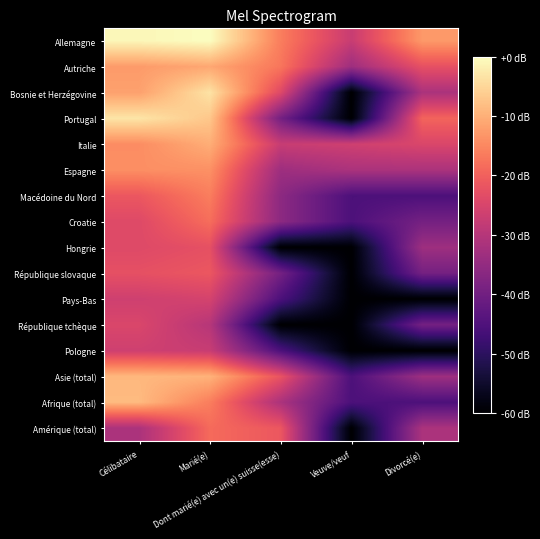

Reading right to left, what are all the values shown in this chart?

Allemagne: Divorcé(e)=-12.8	Veuve/veuf=-27.4	Dont marié(e) avec un(e) suisse(esse)=-16.2	Marié(e)=0.0	Célibataire=-0.9
Autriche: Divorcé(e)=-22.6	Veuve/veuf=-33.4	Dont marié(e) avec un(e) suisse(esse)=-17.2	Marié(e)=-11.0	Célibataire=-12.6
Bosnie et Herzégovine: Divorcé(e)=-31.5	Veuve/veuf=-60.0	Dont marié(e) avec un(e) suisse(esse)=-23.9	Marié(e)=-3.4	Célibataire=-11.9
Portugal: Divorcé(e)=-19.5	Veuve/veuf=-60.0	Dont marié(e) avec un(e) suisse(esse)=-39.5	Marié(e)=-7.0	Célibataire=-3.1
Italie: Divorcé(e)=-24.7	Veuve/veuf=-26.4	Dont marié(e) avec un(e) suisse(esse)=-27.4	Marié(e)=-10.2	Célibataire=-14.4
Espagne: Divorcé(e)=-31.5	Veuve/veuf=-31.5	Dont marié(e) avec un(e) suisse(esse)=-33.4	Marié(e)=-13.9	Célibataire=-14.1
Macédoine du Nord: Divorcé(e)=-45.5	Veuve/veuf=-45.5	Dont marié(e) avec un(e) suisse(esse)=-35.9	Marié(e)=-16.2	Célibataire=-21.4
Croatie: Divorcé(e)=-39.5	Veuve/veuf=-45.5	Dont marié(e) avec un(e) suisse(esse)=-35.9	Marié(e)=-18.2	Célibataire=-23.9
Hongrie: Divorcé(e)=-33.4	Veuve/veuf=-60.0	Dont marié(e) avec un(e) suisse(esse)=-60.0	Marié(e)=-22.6	Célibataire=-23.9
République slovaque: Divorcé(e)=-39.5	Veuve/veuf=-60.0	Dont marié(e) avec un(e) suisse(esse)=-39.5	Marié(e)=-21.4	Célibataire=-22.6
Pays-Bas: Divorcé(e)=-60.0	Veuve/veuf=-60.0	Dont marié(e) avec un(e) suisse(esse)=-45.5	Marié(e)=-25.5	Célibataire=-26.4
République tchèque: Divorcé(e)=-39.5	Veuve/veuf=-60.0	Dont marié(e) avec un(e) suisse(esse)=-60.0	Marié(e)=-29.9	Célibataire=-24.7
Pologne: Divorcé(e)=-60.0	Veuve/veuf=-60.0	Dont marié(e) avec un(e) suisse(esse)=-45.5	Marié(e)=-27.4	Célibataire=-26.4
Asie (total): Divorcé(e)=-33.4	Veuve/veuf=-45.5	Dont marié(e) avec un(e) suisse(esse)=-22.0	Marié(e)=-9.6	Célibataire=-9.0
Afrique (total): Divorcé(e)=-45.5	Veuve/veuf=-45.5	Dont marié(e) avec un(e) suisse(esse)=-31.5	Marié(e)=-16.2	Célibataire=-8.6
Amérique (total): Divorcé(e)=-31.5	Veuve/veuf=-60.0	Dont marié(e) avec un(e) suisse(esse)=-21.4	Marié(e)=-18.6	Célibataire=-31.5